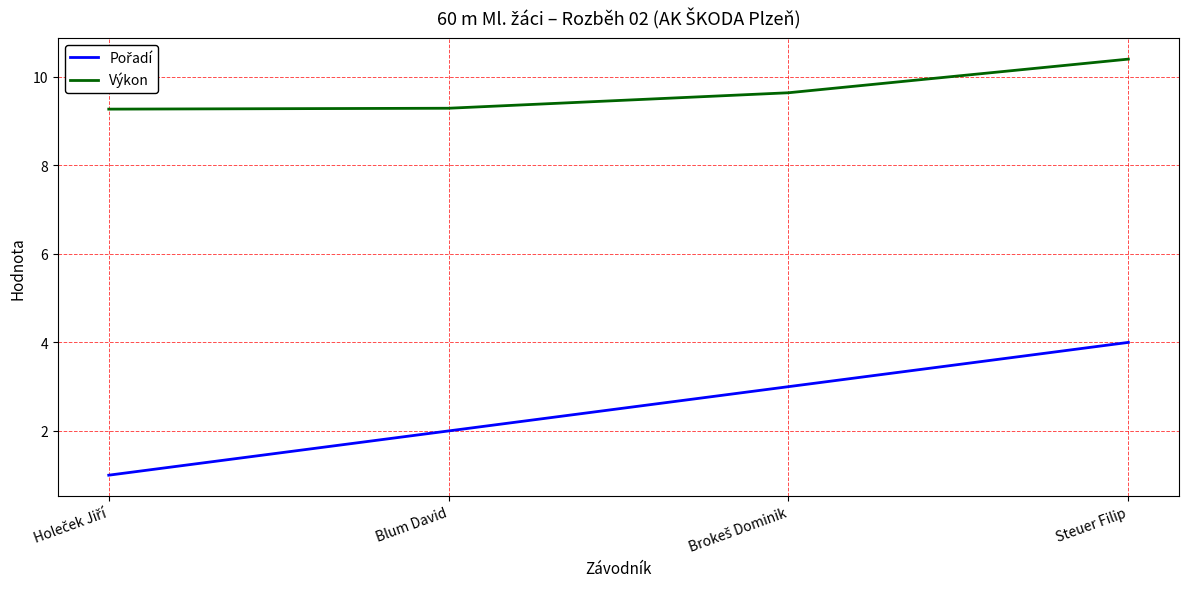

What is the maximum value for Výkon?

10.4